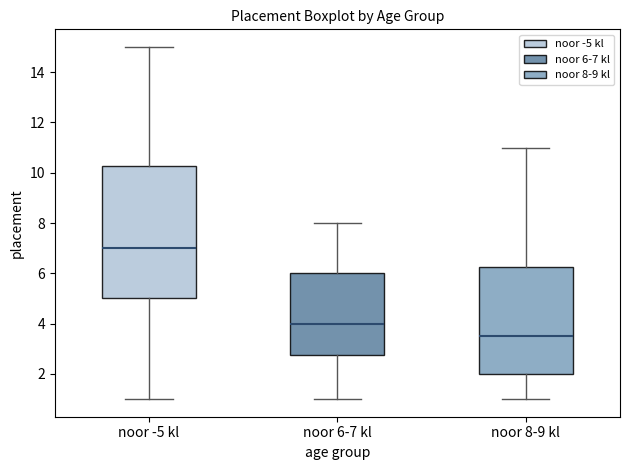

Reading left to right, transcribe this box plot: for each box, give where its median line is, the range the box spans, and where its two whiskers end, as read against the y-axis. The values are not printed on the chart, so give them approximately, as read against the axis.

noor -5 kl: median 7.0, box 5.0 to 10.2, whiskers 1.0 to 15.0
noor 6-7 kl: median 4.0, box 2.8 to 6.0, whiskers 1.0 to 8.0
noor 8-9 kl: median 3.6, box 2.0 to 6.2, whiskers 1.0 to 11.0